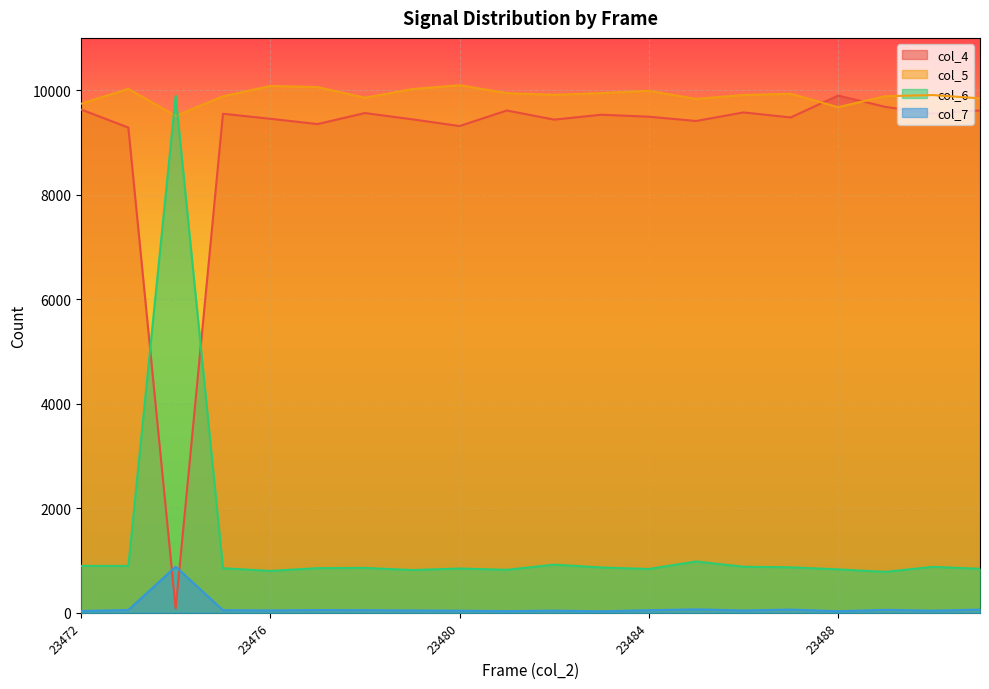

At which category is the sum across all series the highest?

23488